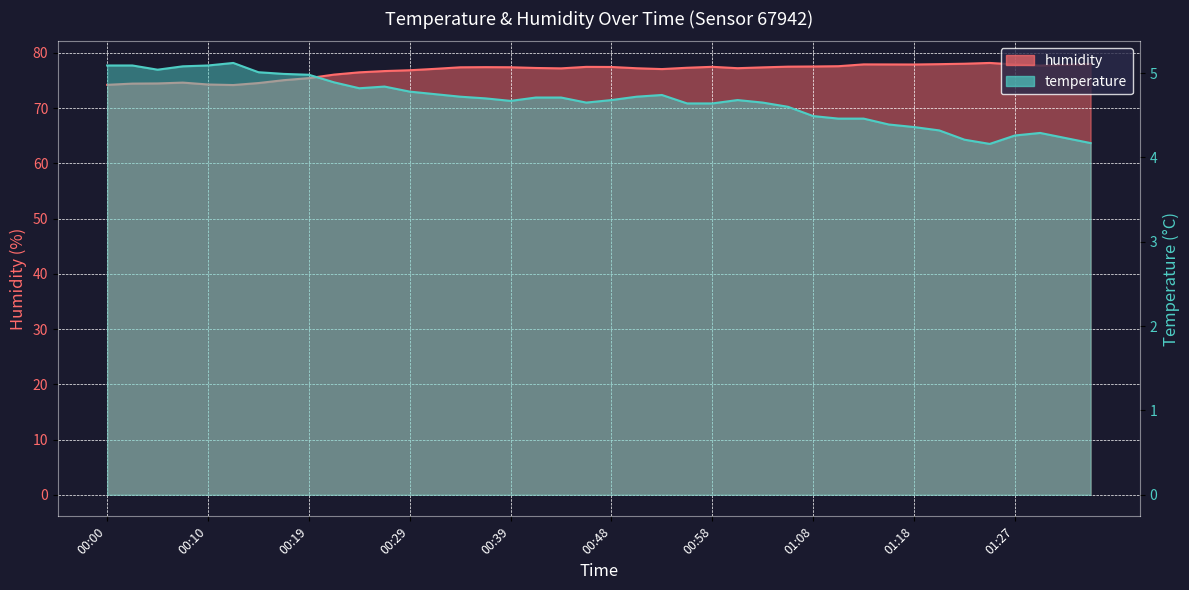

What are all the series names shown in the legend?

temperature, humidity